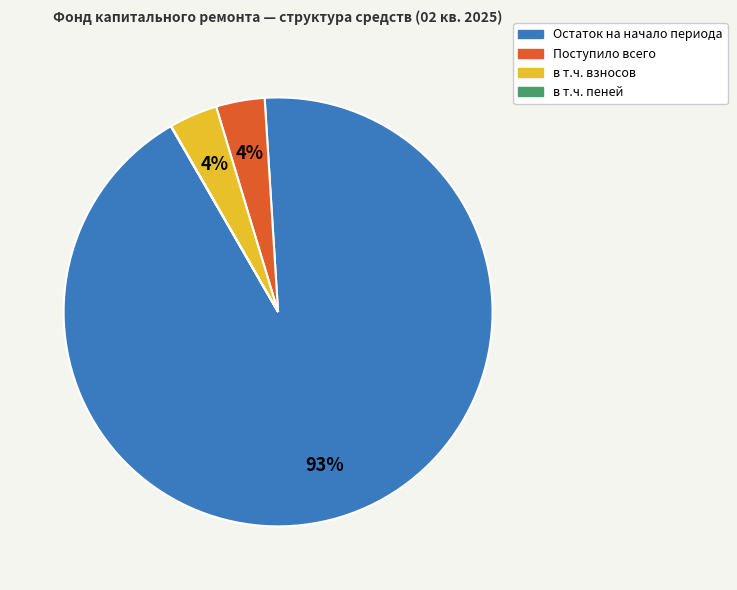

What is the largest slice in the pie chart?

Остаток на начало периода